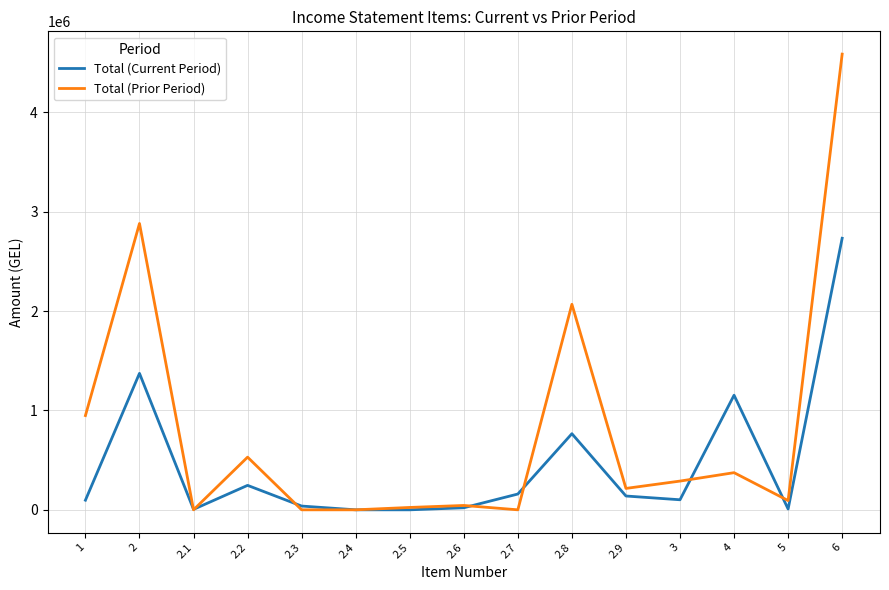

List the series in order of their overall mean, highest first.

Total (Prior Period), Total (Current Period)